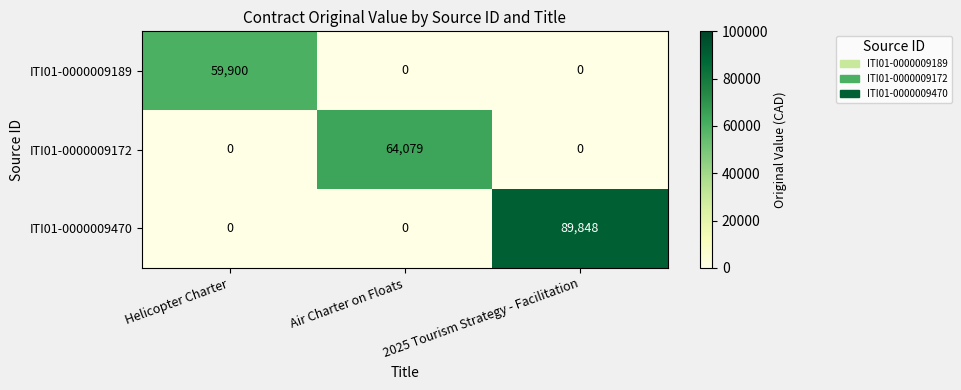

At how many categories does at least one series exceed 74700?

1